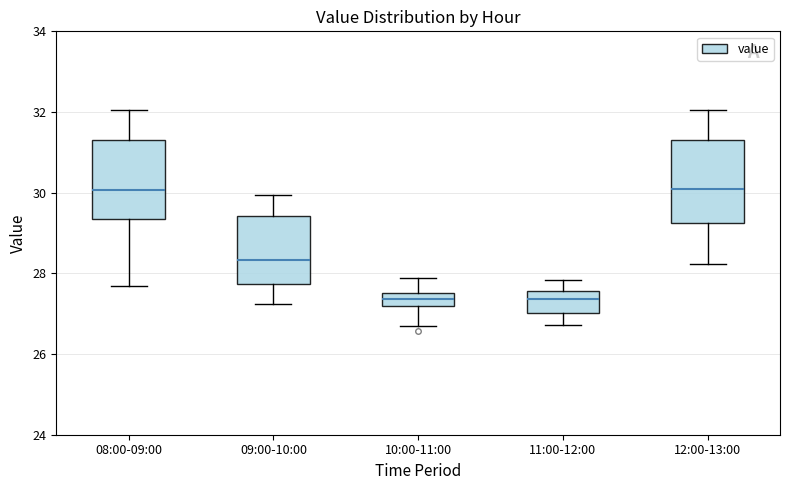

Where is the lower edge of the box for 08:00-09:00 on the y-axis? The values are not printed on the chart, so give them approximately, as read against the axis.

29.4